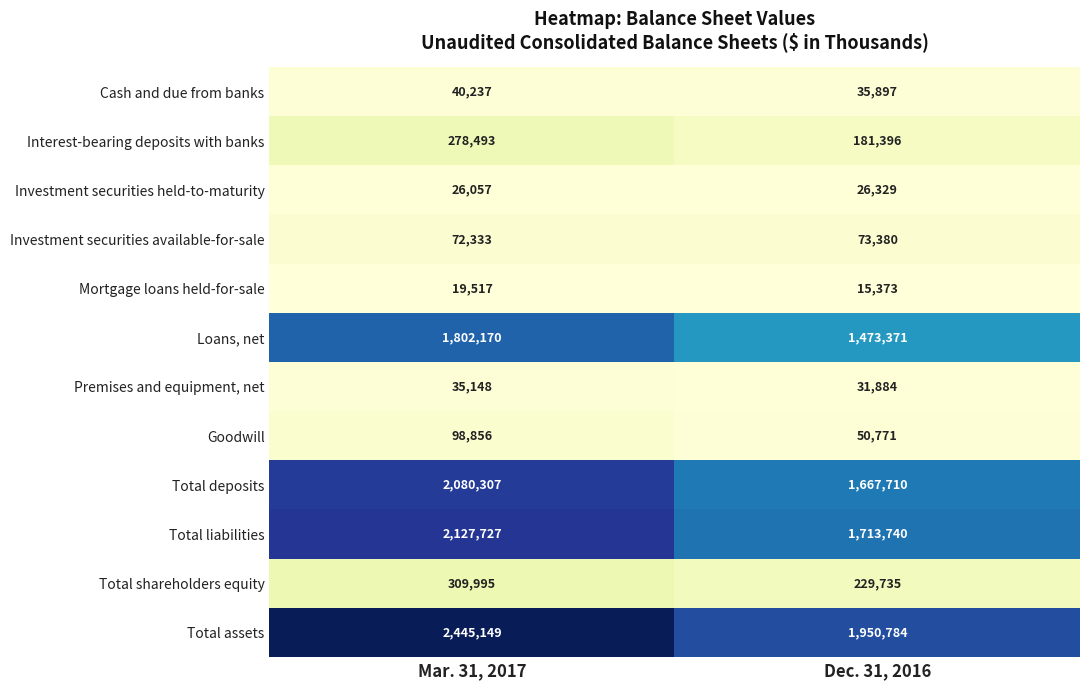

What is the total value across all series at Dec. 31, 2016?

7450370